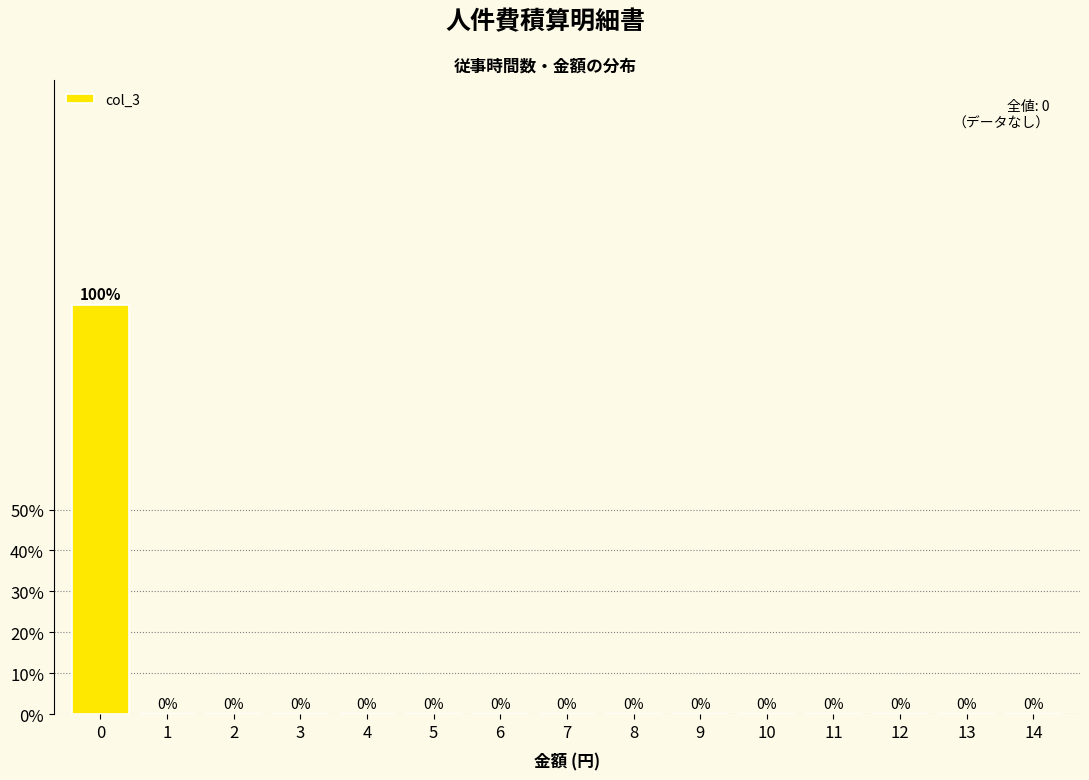

Reading left to right, extract all data points from this chart.

0=100	1=0	2=0	3=0	4=0	5=0	6=0	7=0	8=0	9=0	10=0	11=0	12=0	13=0	14=0